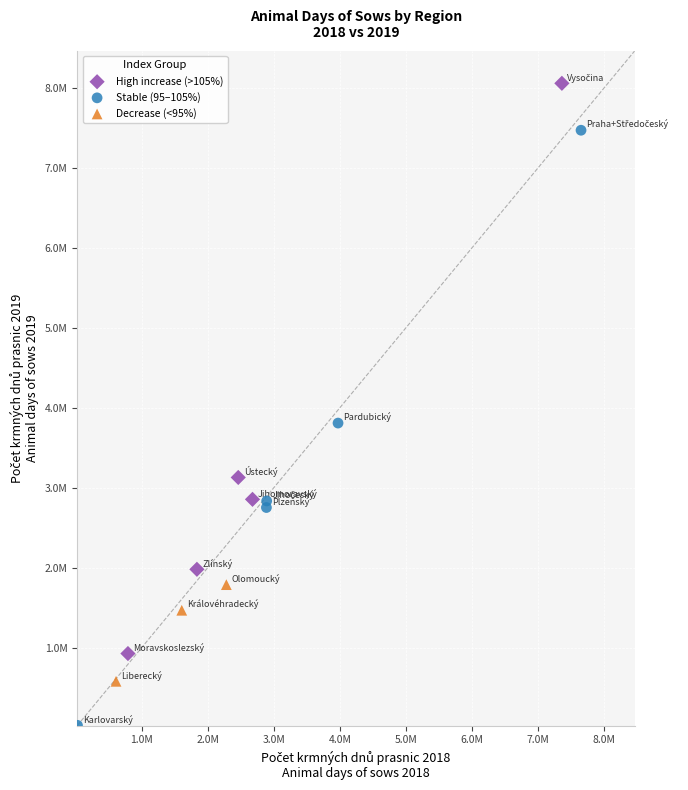

Which series contains the highest Y value?

High increase (>105%)